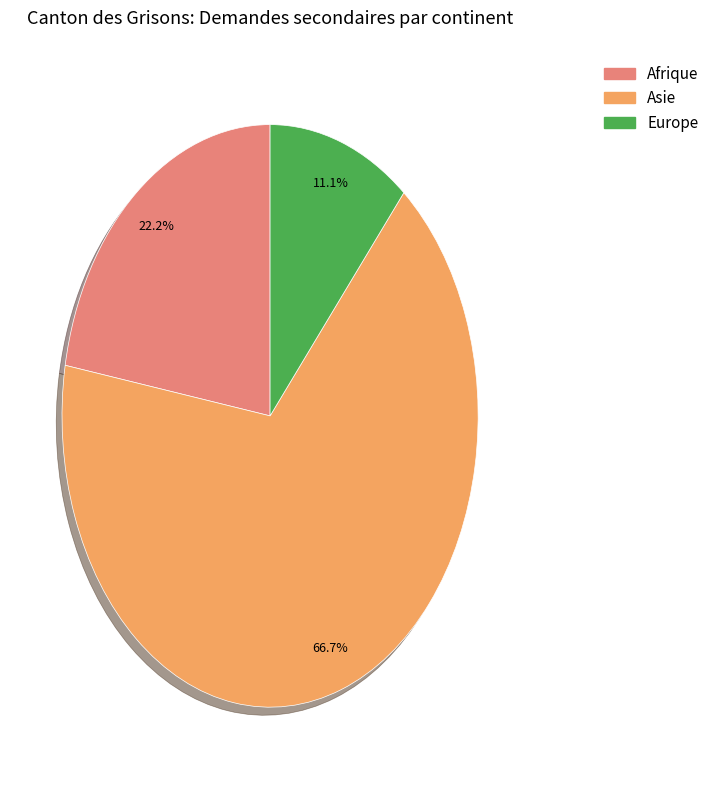

Is there a majority slice in this chart?

Yes